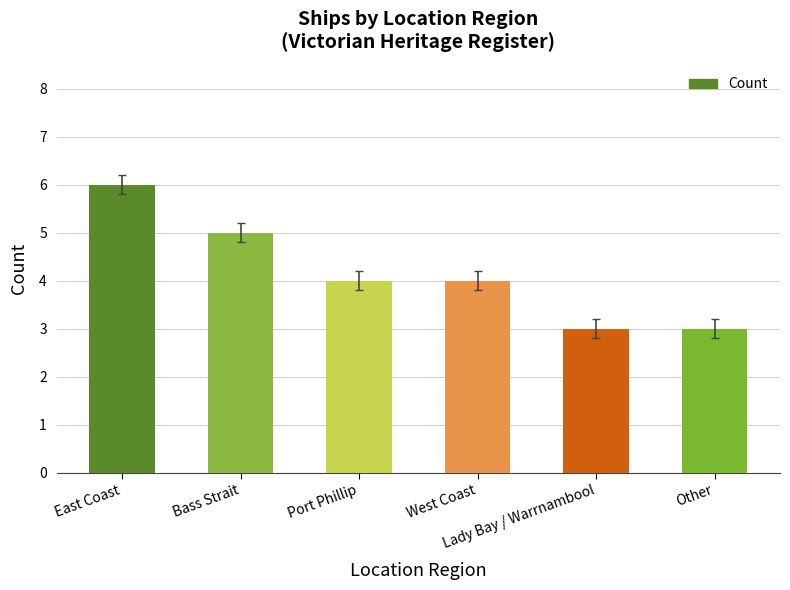

What is the value of the 5th bar from the left?

3